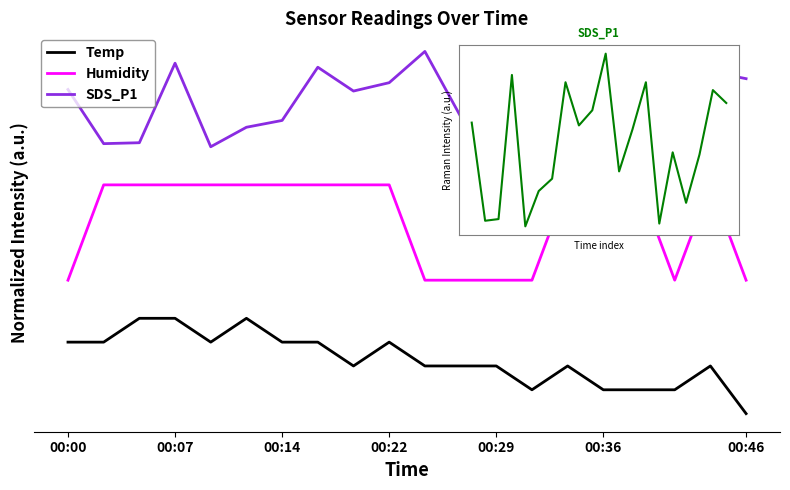

At which label is SDS_P1 closest to 3?

00:36